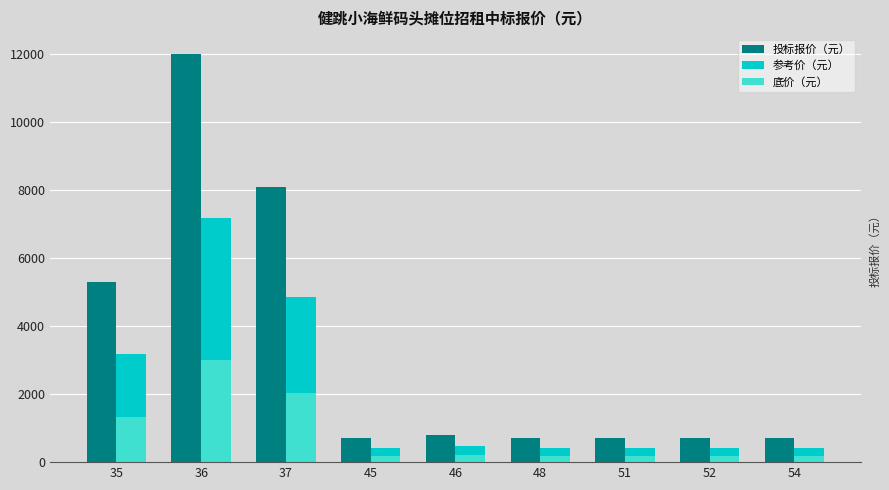

Which category has the highest value across all series?

36